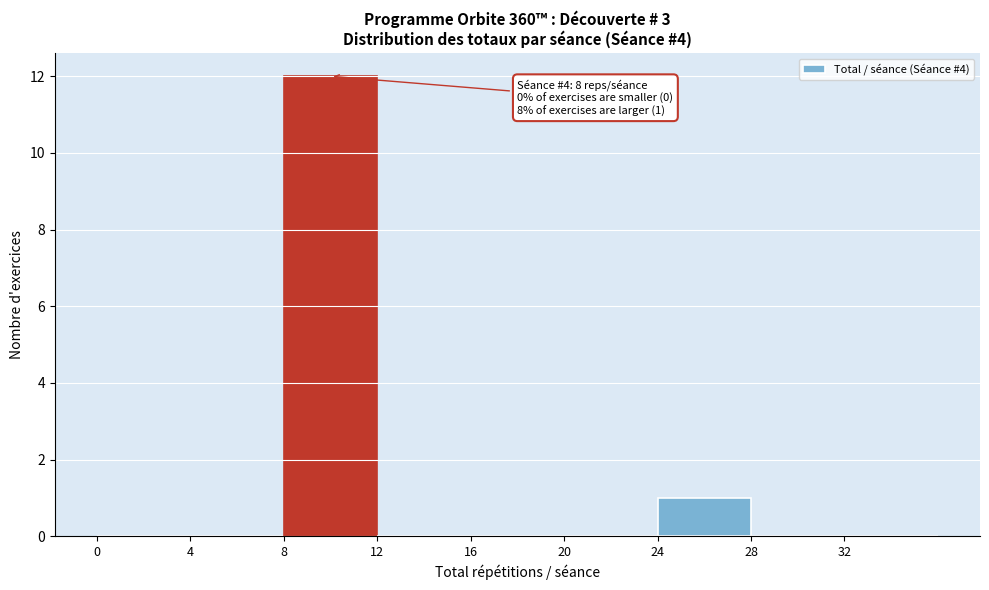

Which range on the x-axis has the tallest bar?

8 to 12